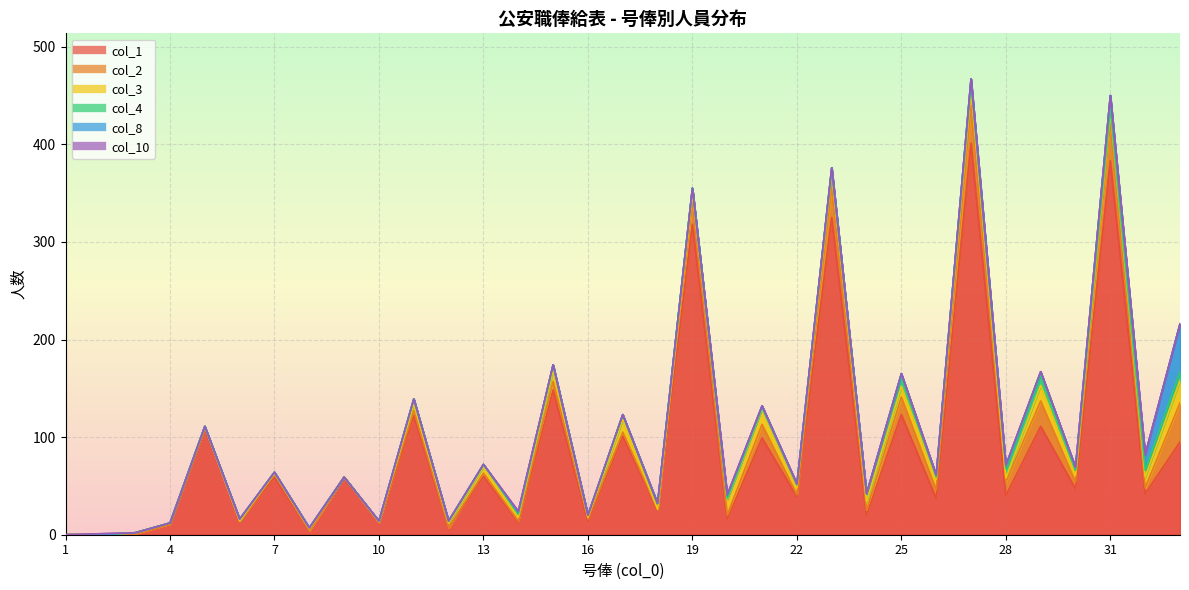

At 11, list the series in order from smallest to largest.

col_8, col_10, col_2, col_4, col_3, col_1